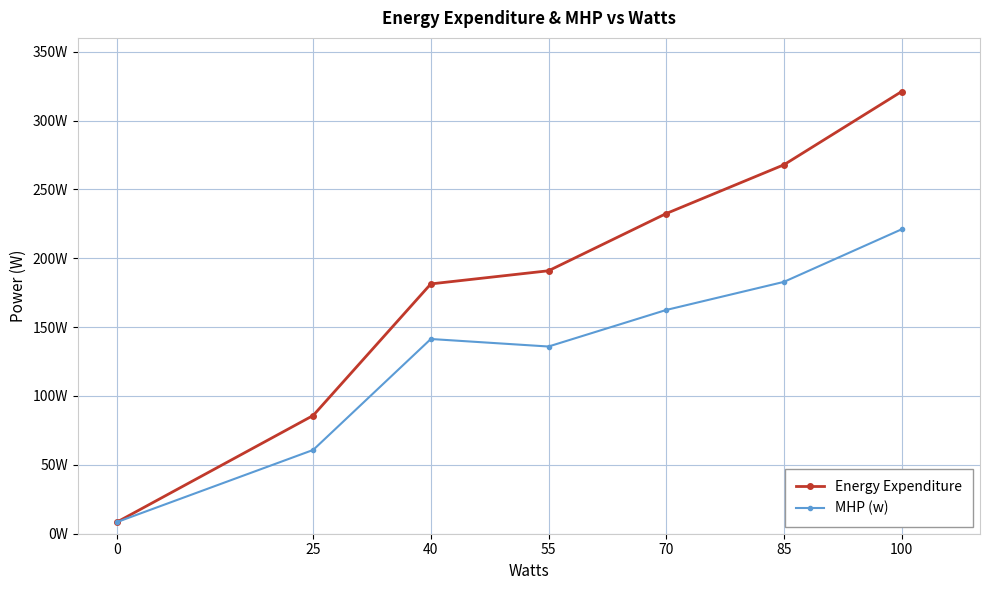

Which category has the highest value in the MHP (w) series?

100